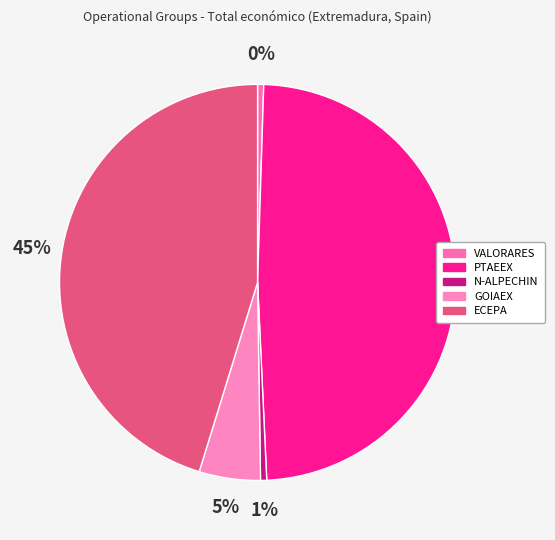

How many segments does this pie chart have?

5